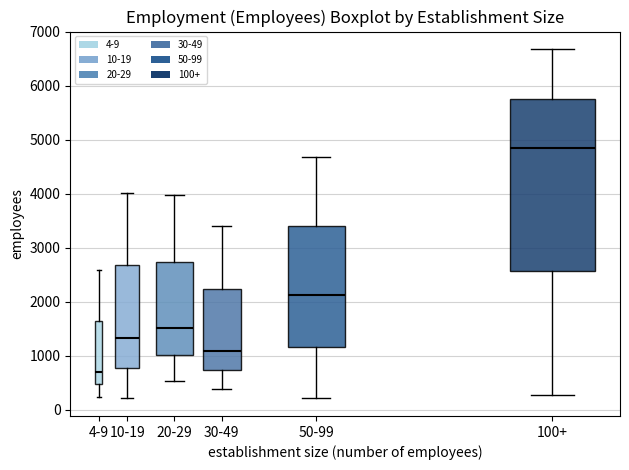

Reading left to right, transcribe this box plot: for each box, give where its median line is, the range the box spans, and where its two whiskers end, as read against the y-axis. The values are not printed on the chart, so give them approximately, as read against the axis.

4-9: median 700, box 500 to 1600, whiskers 200 to 2600
10-19: median 1300, box 800 to 2700, whiskers 200 to 4000
20-29: median 1500, box 1000 to 2700, whiskers 500 to 4000
30-49: median 1100, box 700 to 2200, whiskers 400 to 3400
50-99: median 2100, box 1200 to 3400, whiskers 200 to 4700
100+: median 4900, box 2600 to 5800, whiskers 300 to 6700